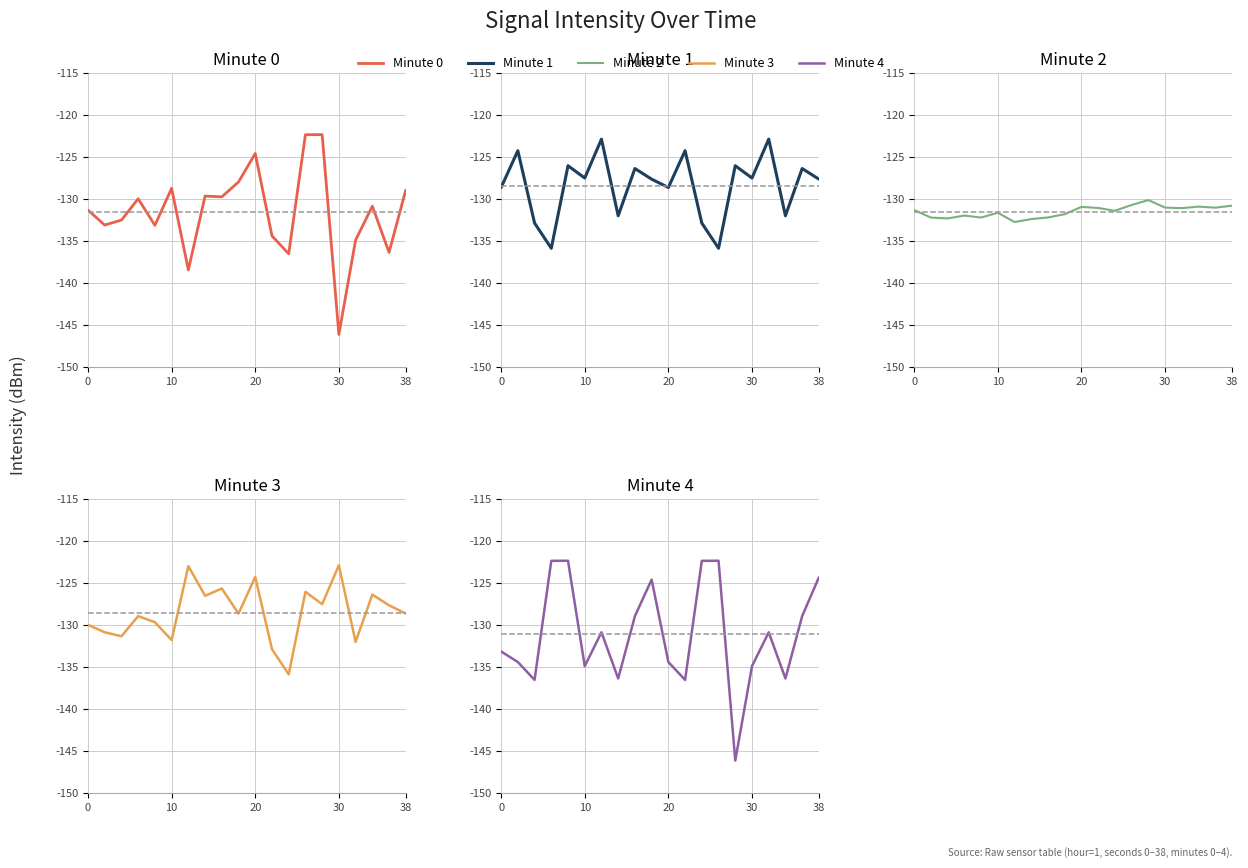

True or false: Minute 1 has more than 0 points higher than both neighbors.

True